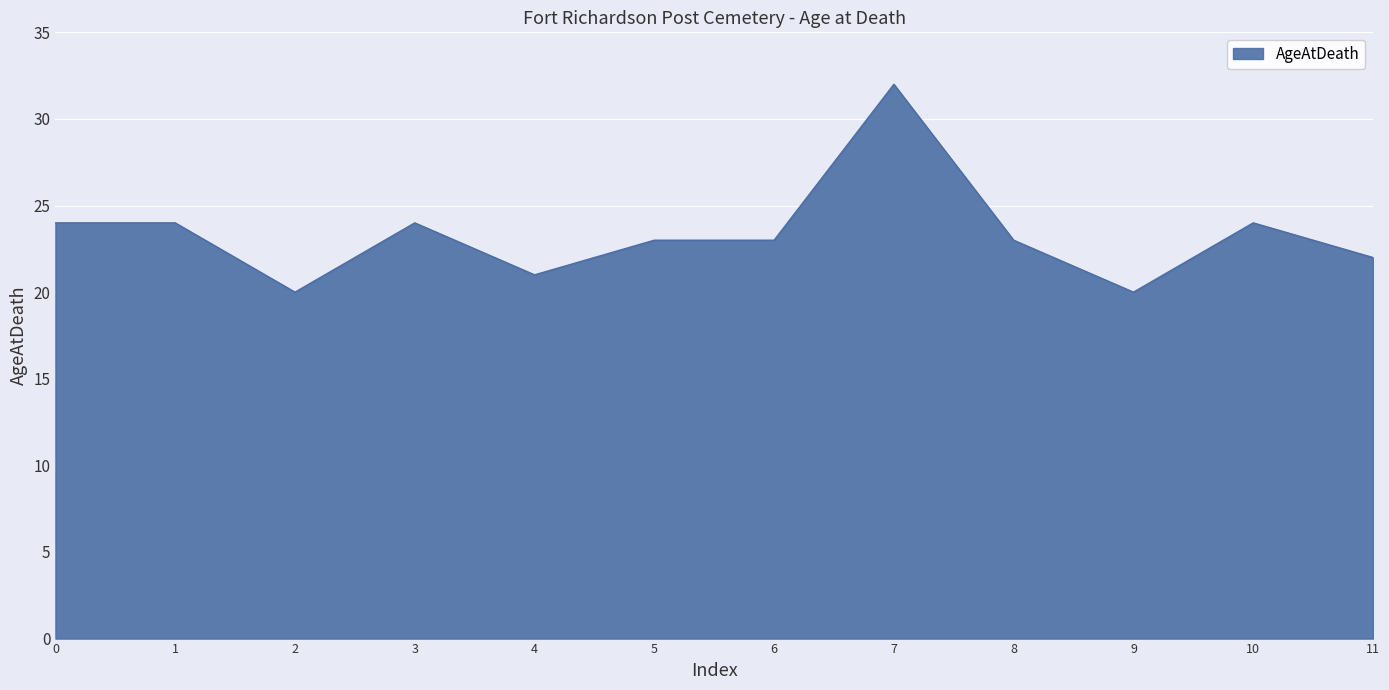

Does the chart have visible grid lines?

Yes